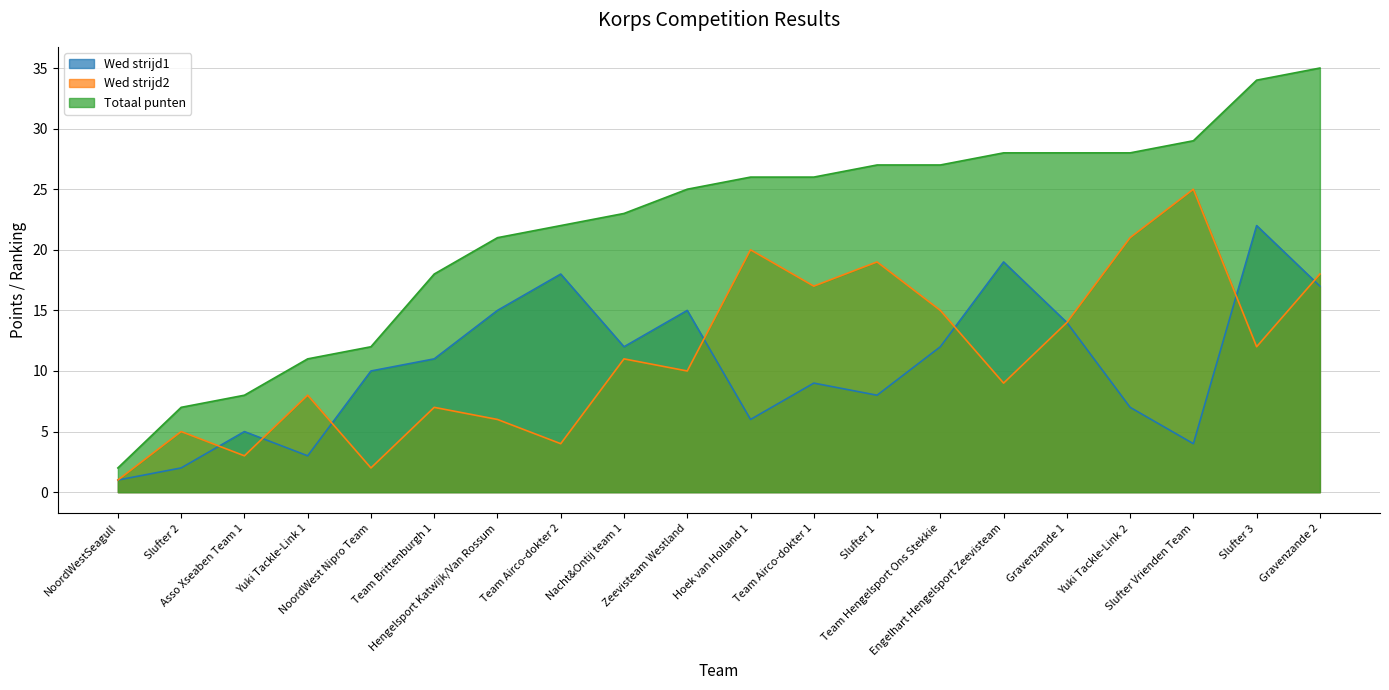

True or false: Wed strijd1 has more than 0 interior local peaks.

True